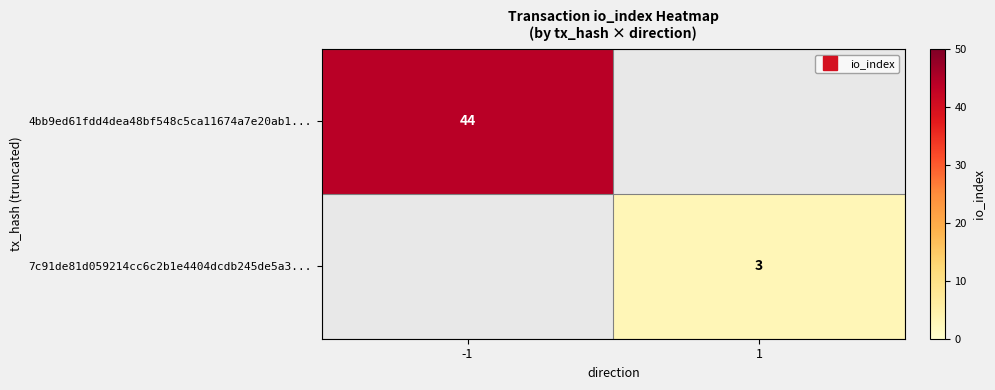

Read the 7c91de81d059214cc6c2b1e4404dcdb245de5a3... value at 1.

3.0